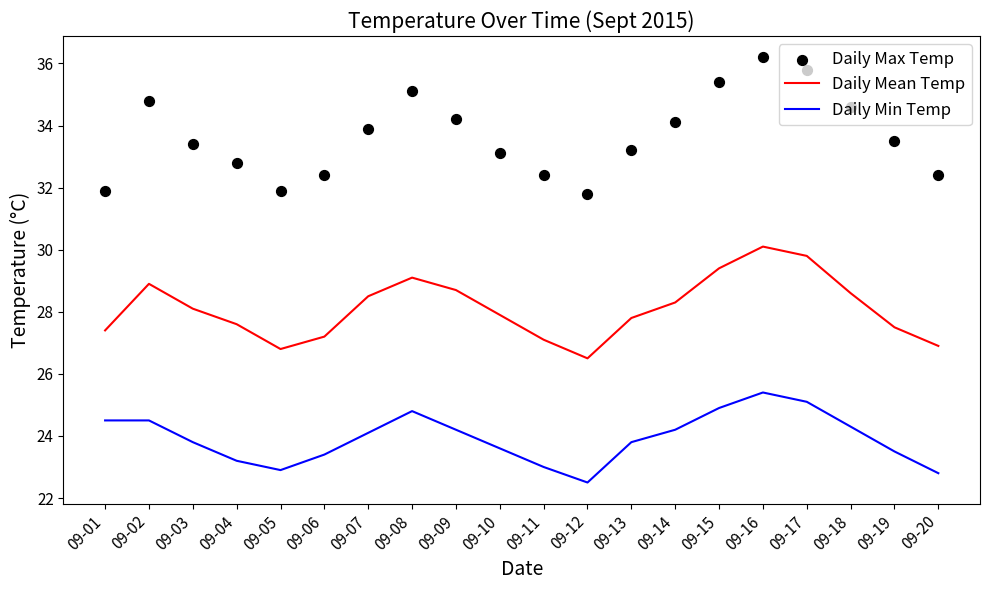

Which series contains the highest Y value?

Daily Max Temp